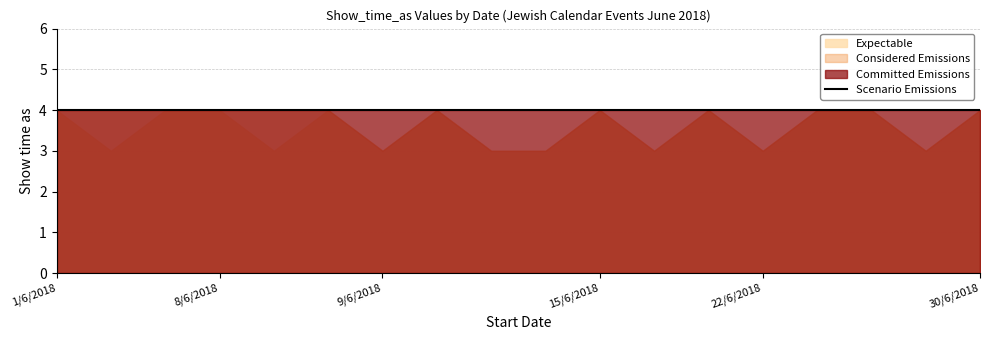

How many Expectable values are between 3 and 4?

18